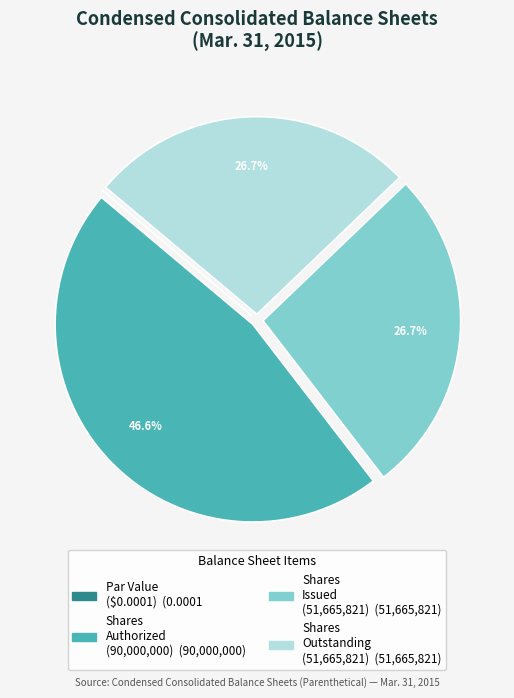

Does any single category account for the majority?

No